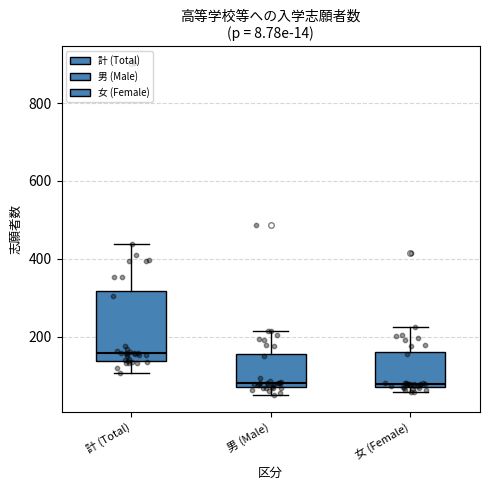

Which box has the highest median line?

計 (Total)